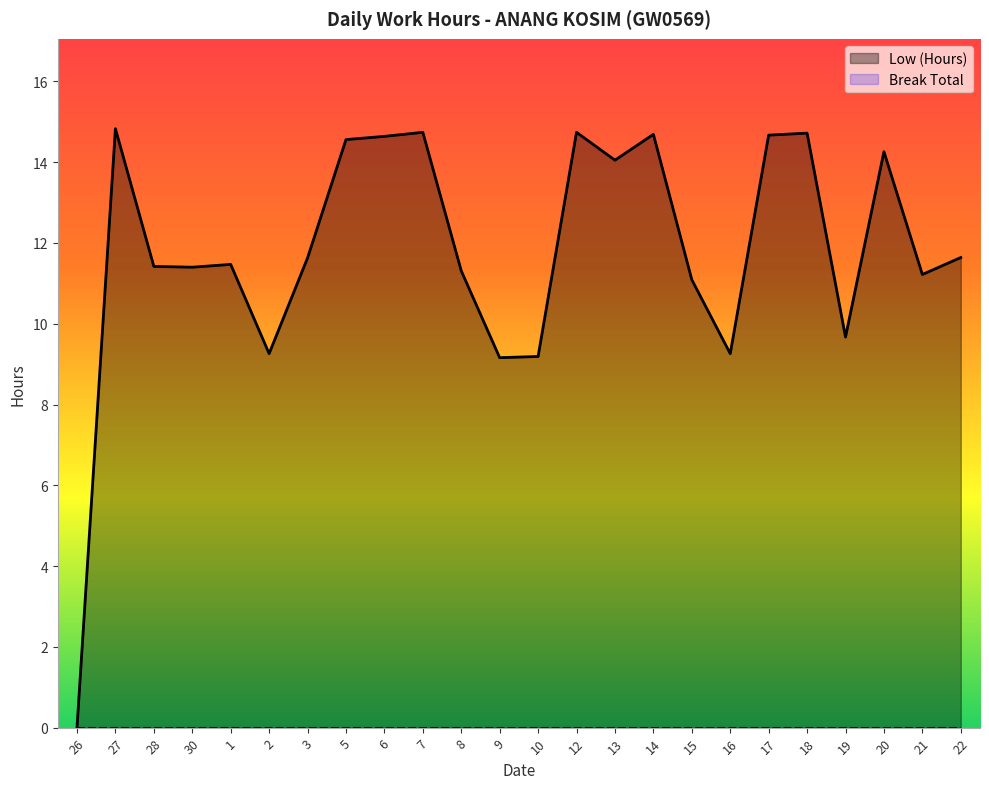

What is the value of the 10th point from the left?

14.7